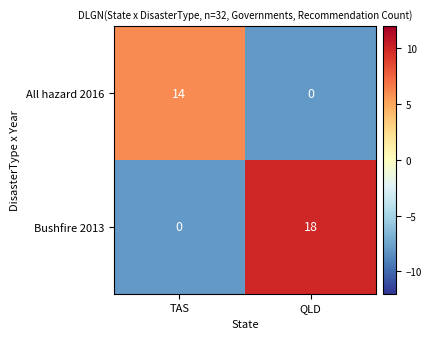

The Bushfire 2013 series shows -11 at TAS. True or false?

False